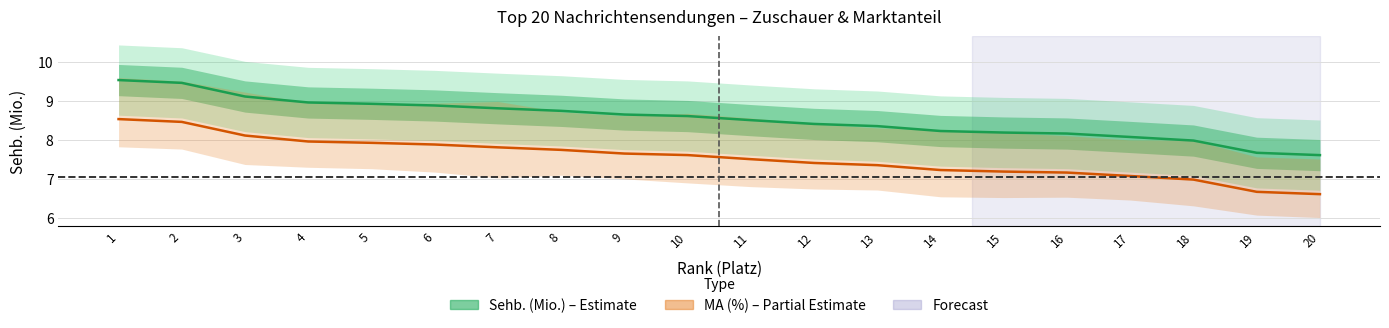

How many lines are shown in the chart?

2